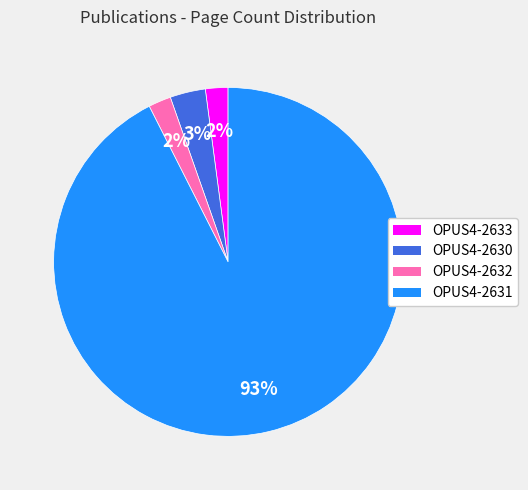

To the nearest percent, what is the average slice percentage?

25%